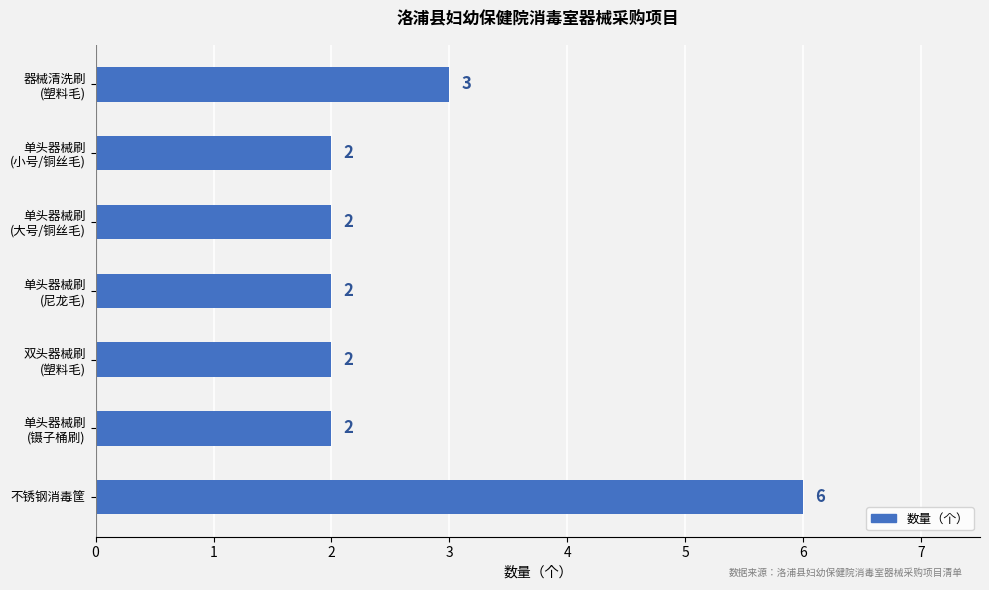

What is the difference between the maximum and minimum values?

4